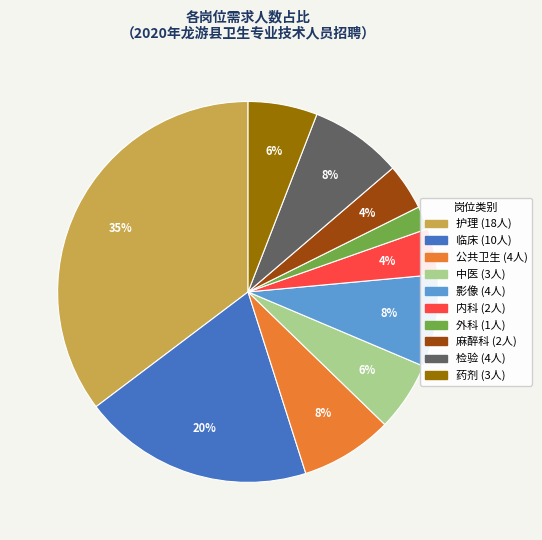

To the nearest percent, what is the difference between the largest and smallest slice percentages?

33%